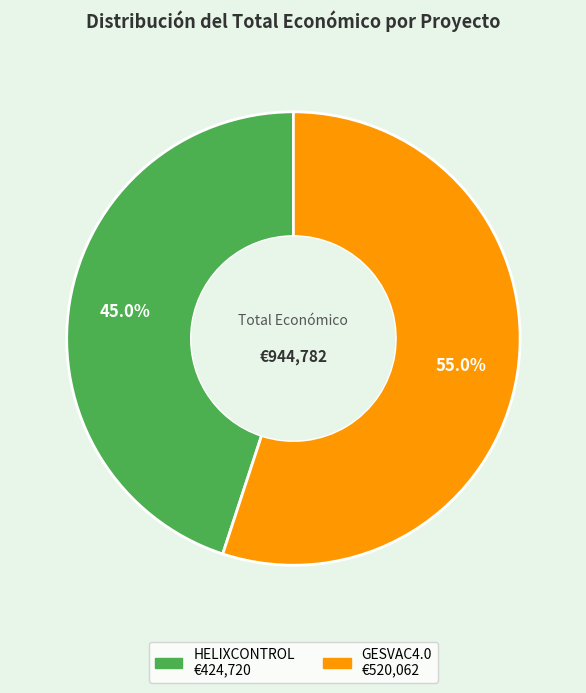

Count the number of slices in the pie.

2